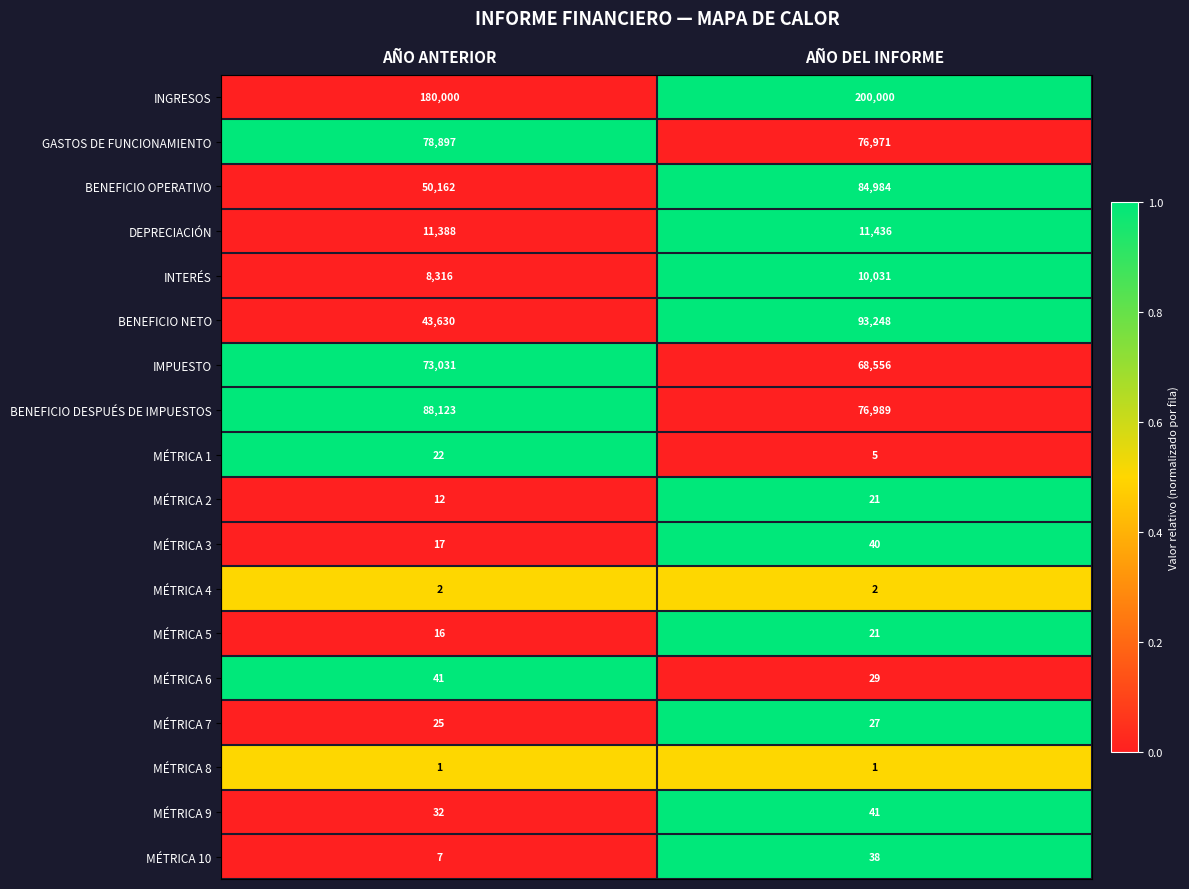

What is the spread (max minus min) of values at AÑO DEL INFORME?

199999